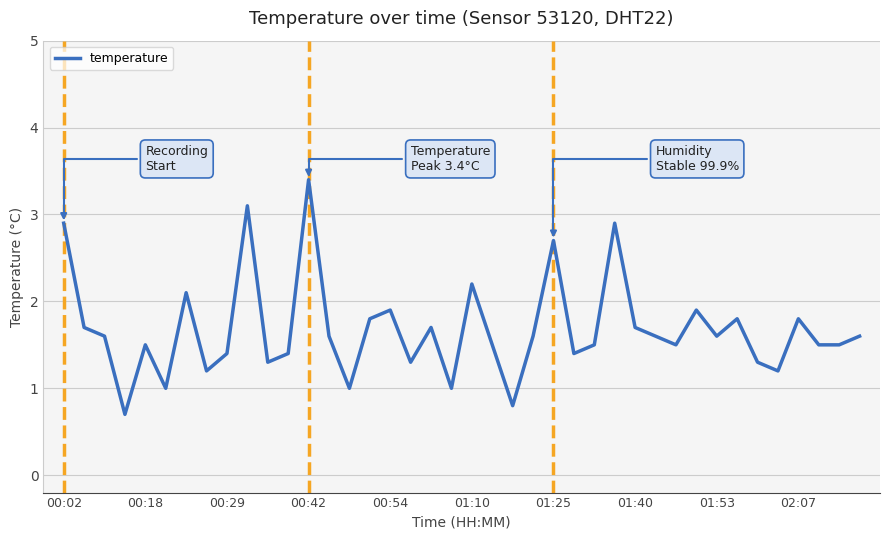

What is the difference between the maximum and minimum values?

2.7